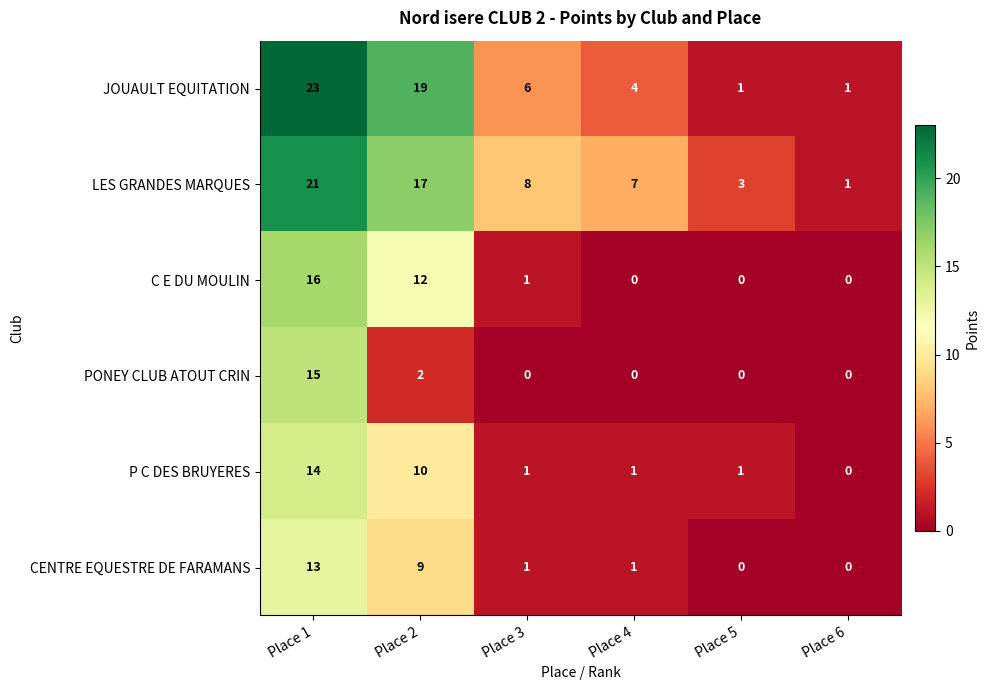

What is the average value of the LES GRANDES MARQUES series?

10